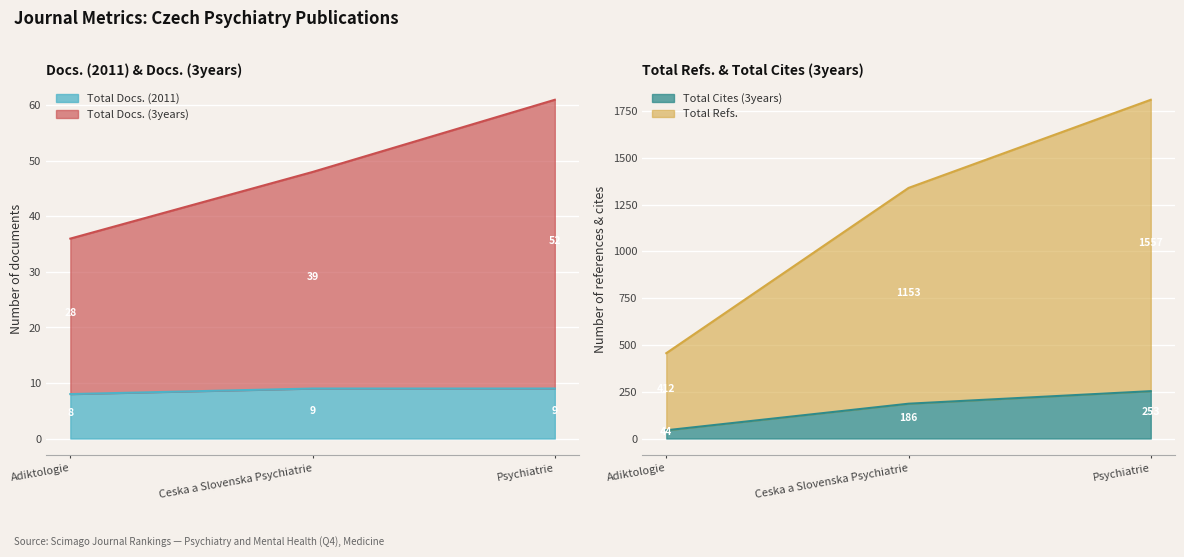

At how many categories does at least one series exceed 755?

2